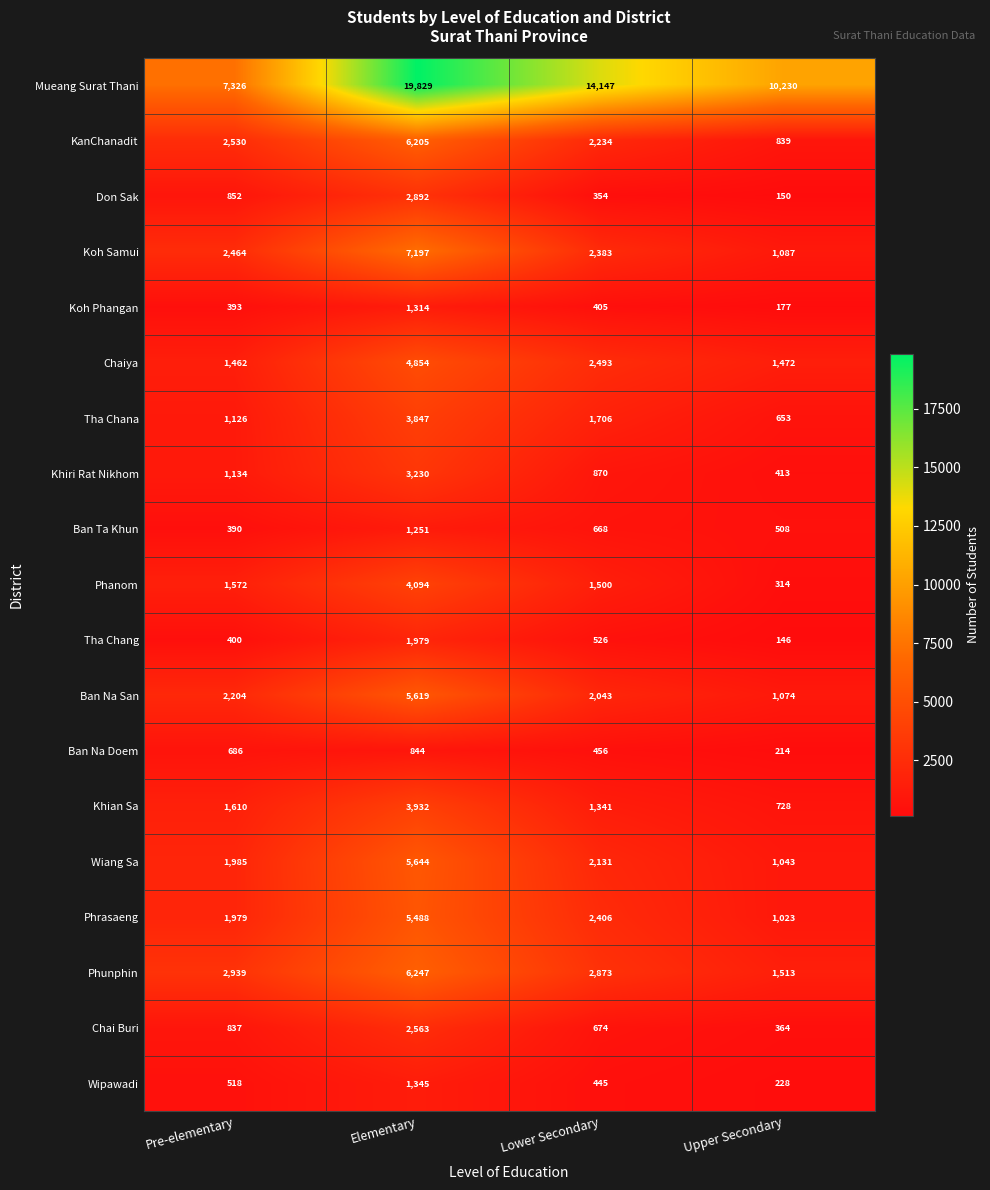

At which category is the sum across all series the highest?

Elementary